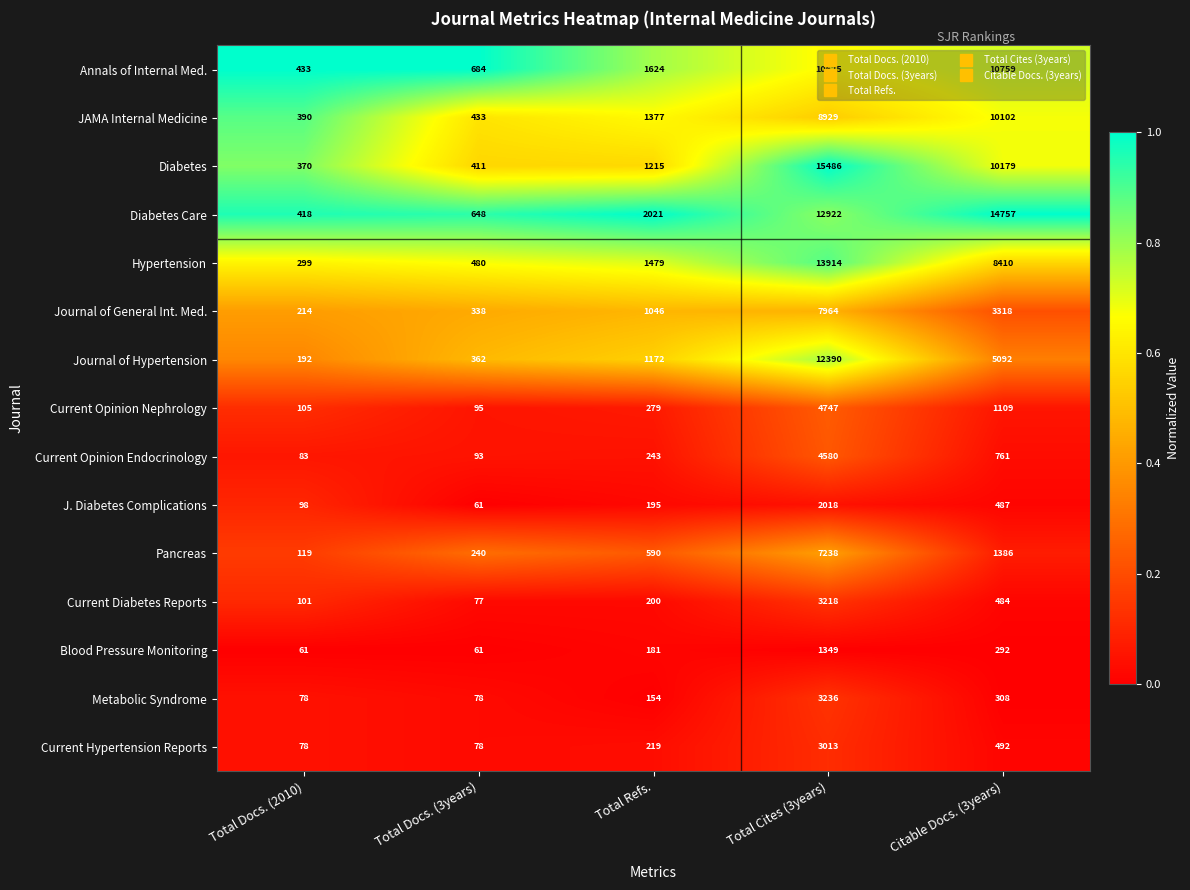

The value of Blood Pressure Monitoring at Citable Docs. (3years) is 455. True or false?

False